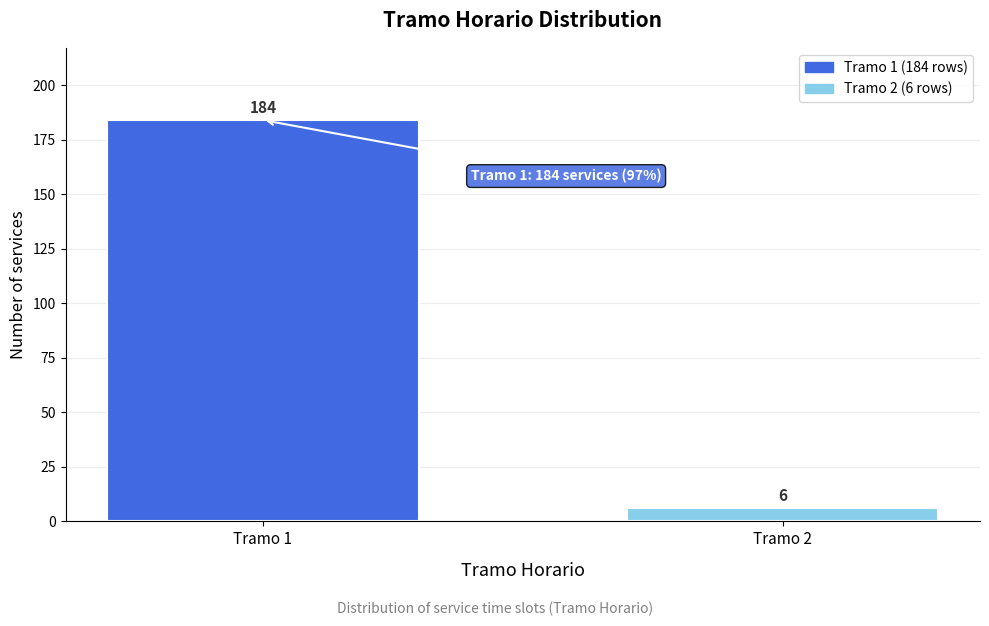

Reading left to right, extract all data points from this chart.

Tramo 1=184	Tramo 2=6